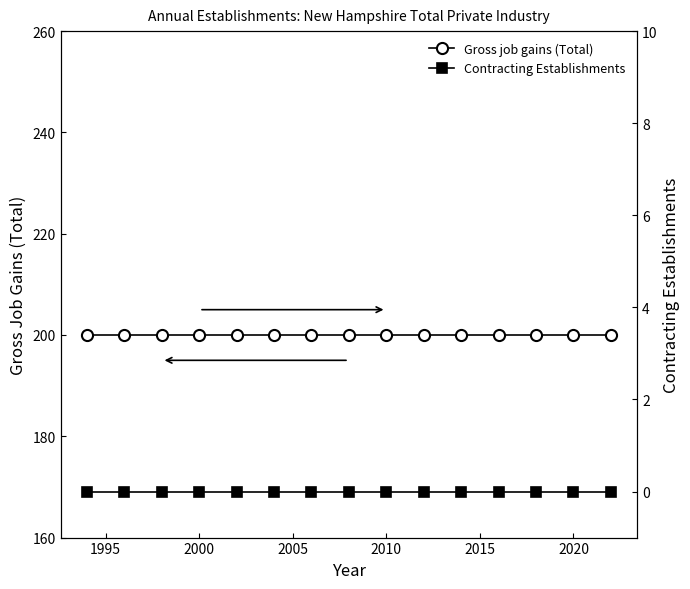

What is the sum of all Gross job gains (Total) values?

3000